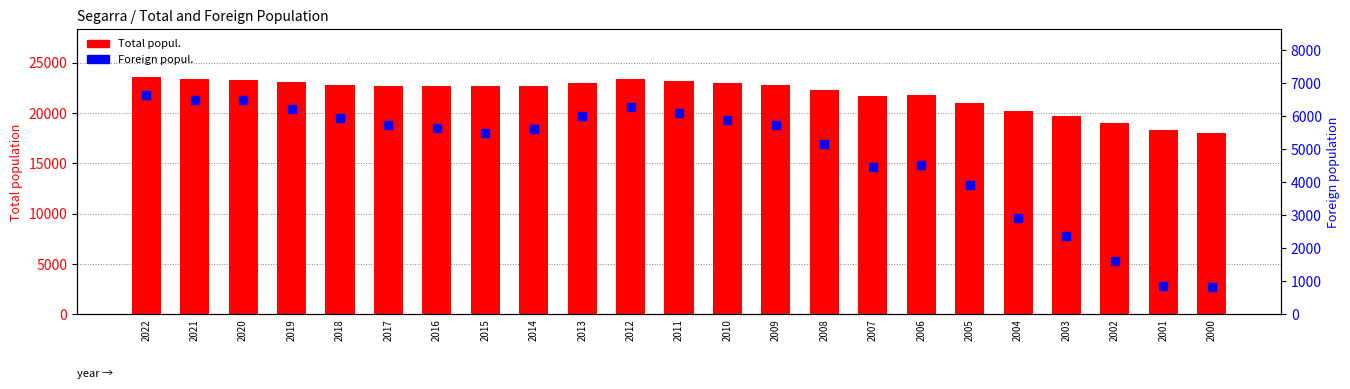

Which series contains the lowest Y value?

Foreign popul.